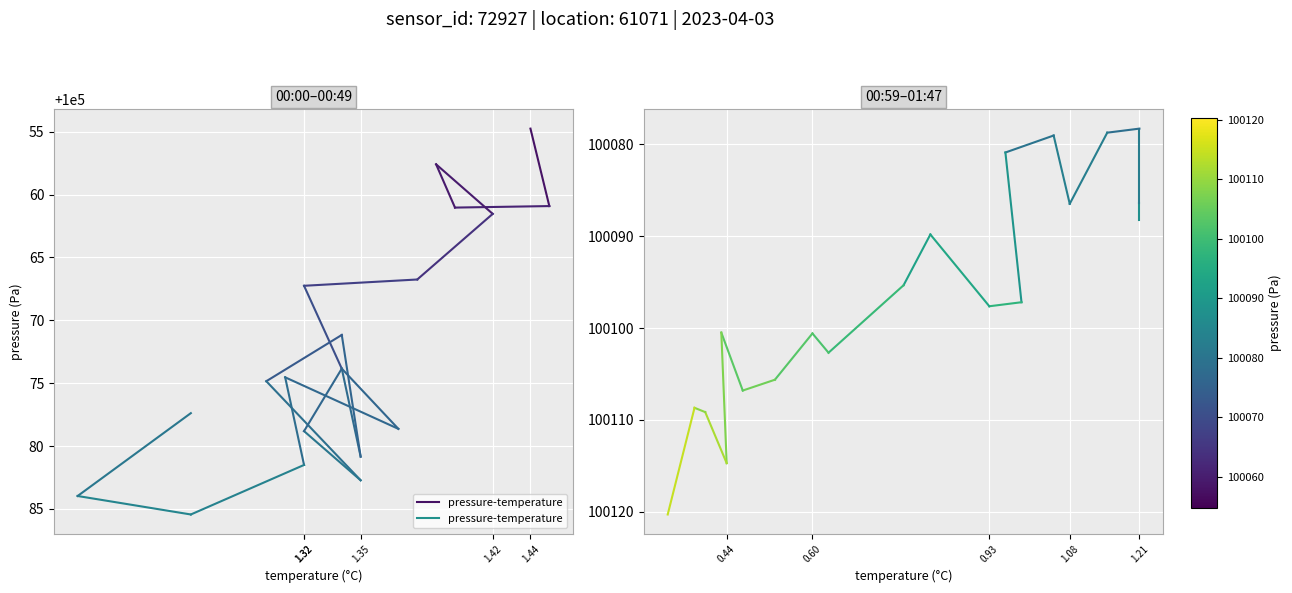

Approximately how many times larger is the value at 1.21 compared to 1.21?

1.0